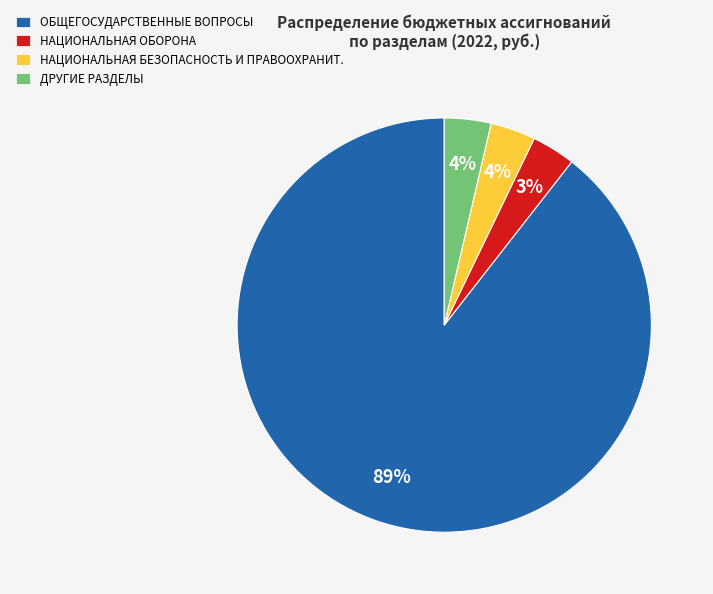

Count the number of slices in the pie.

4